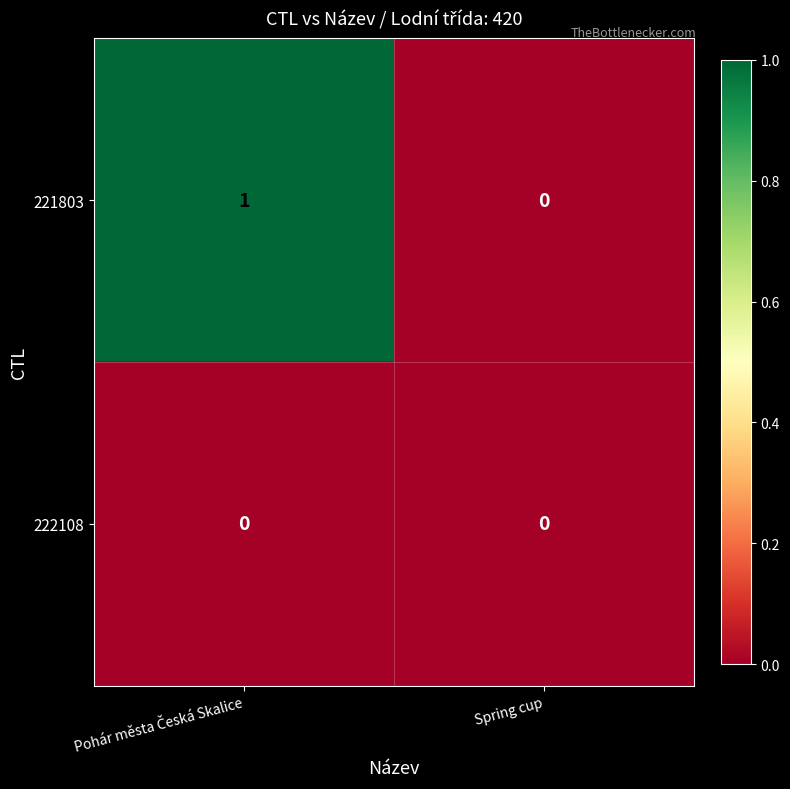

List the series in order of their peak value, highest first.

221803, 222108